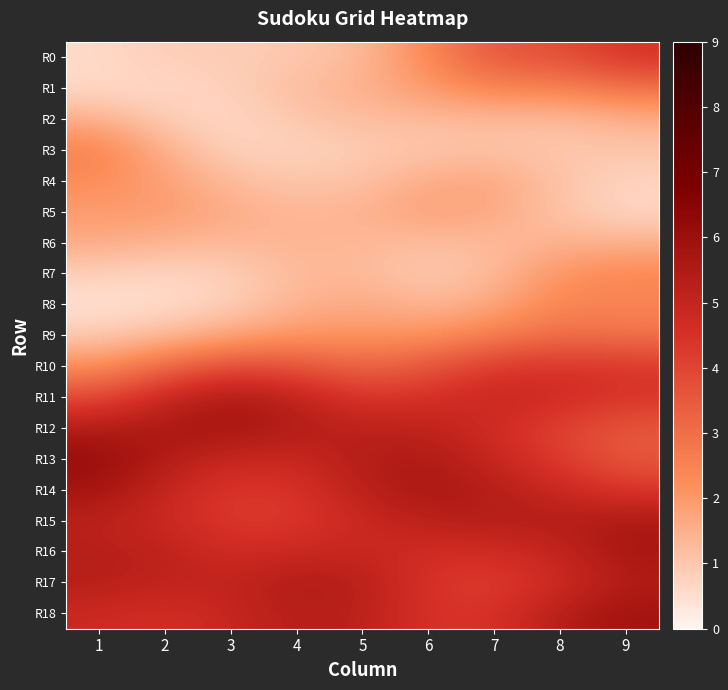

What is the total value across all series at 6?

58.9